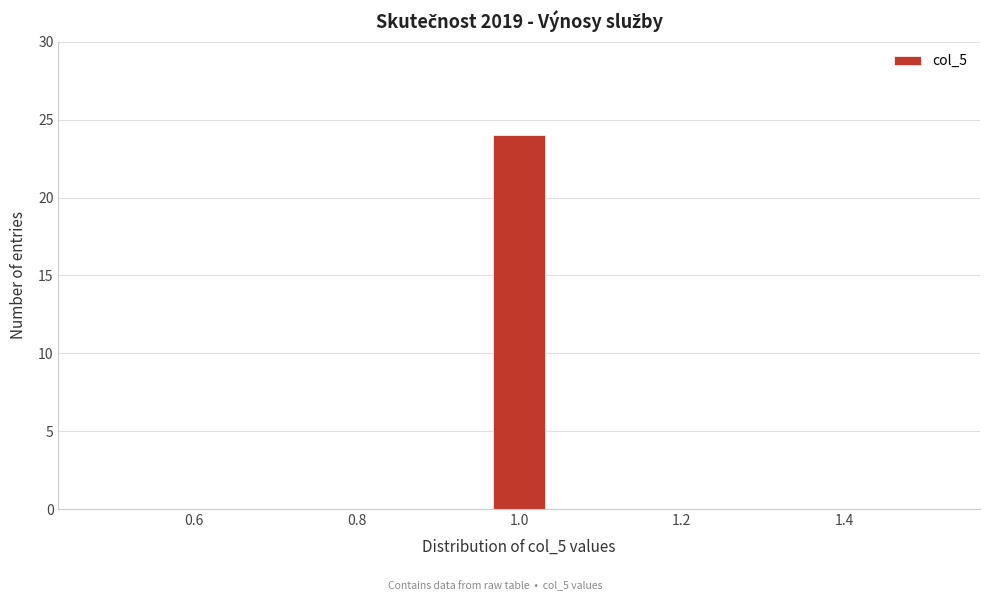

Read against the x-axis, roughly where is the centre of the tallest bar?

1.00